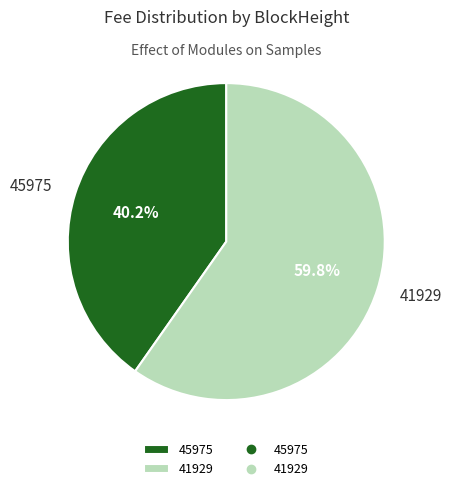

Which category has the smallest portion of the pie?

45975